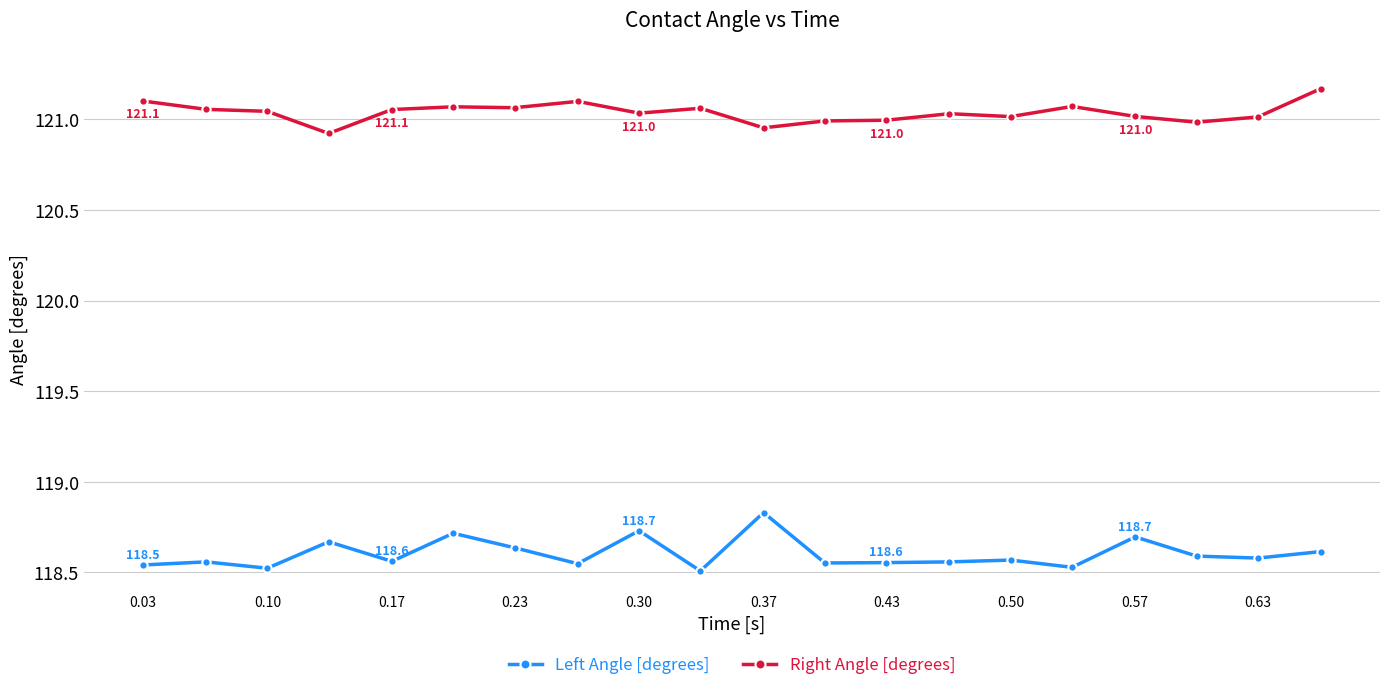

True or false: Right Angle [degrees] and Left Angle [degrees] cross at least once.

False